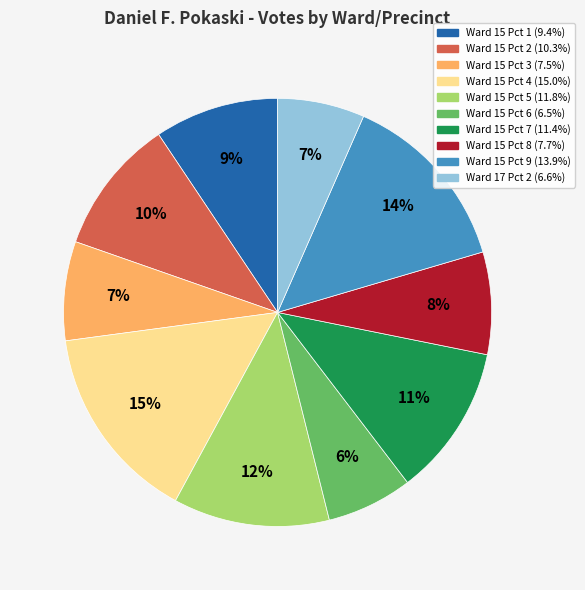

Is the sum of Ward 15 Pct 4 and Ward 15 Pct 2 greater than half?

No